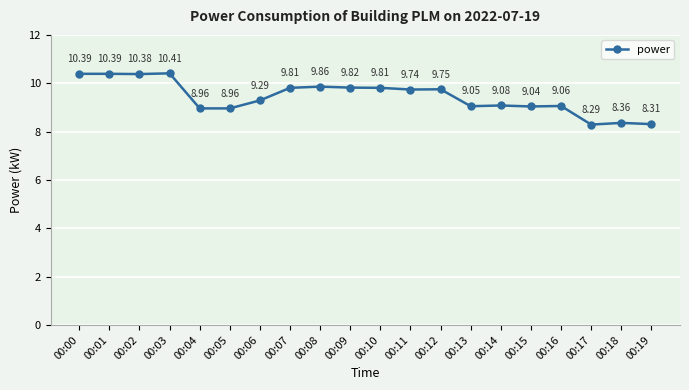

Between 00:16 and 00:05, which is larger?

00:16